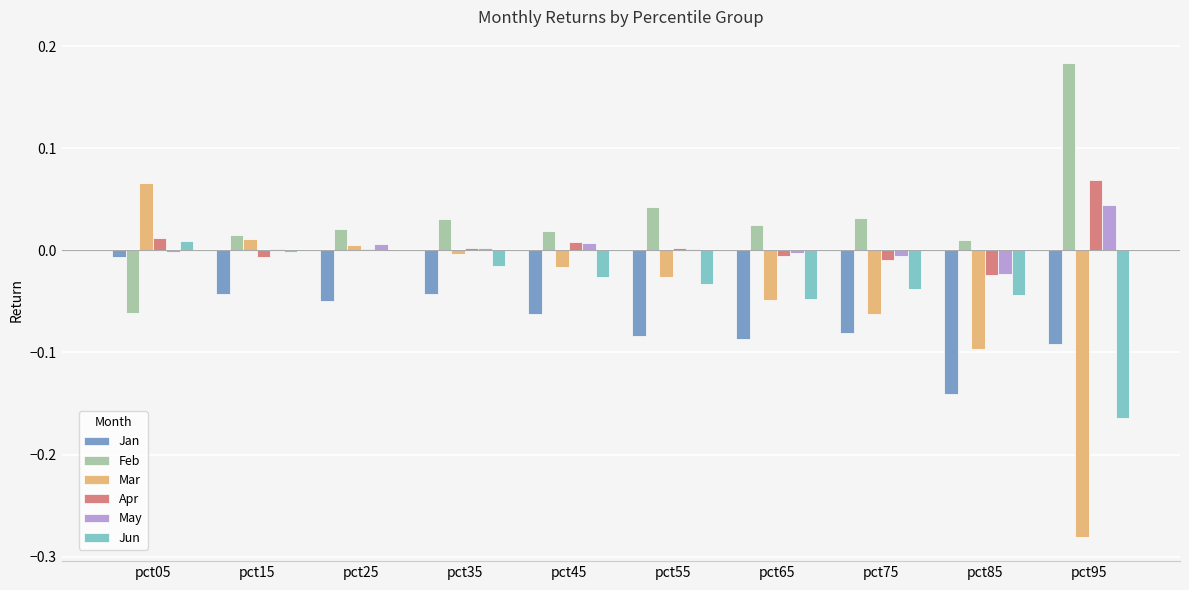

At which category is the sum across all series the highest?

pct05